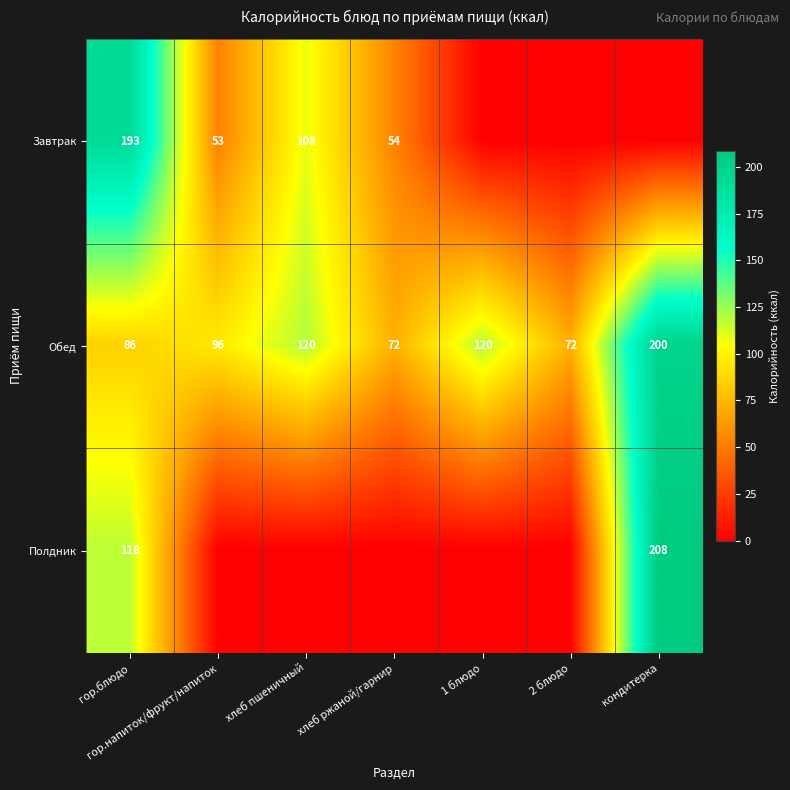

At which category is the sum across all series the highest?

кондитерка